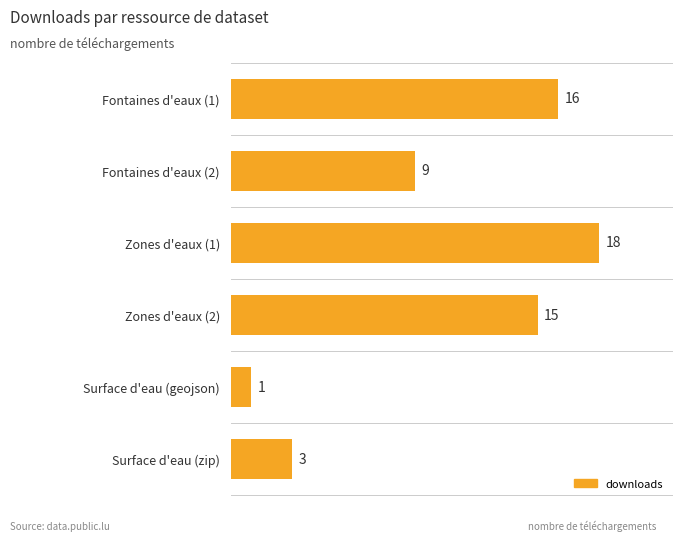

What is the difference between the second highest and second lowest values?

13